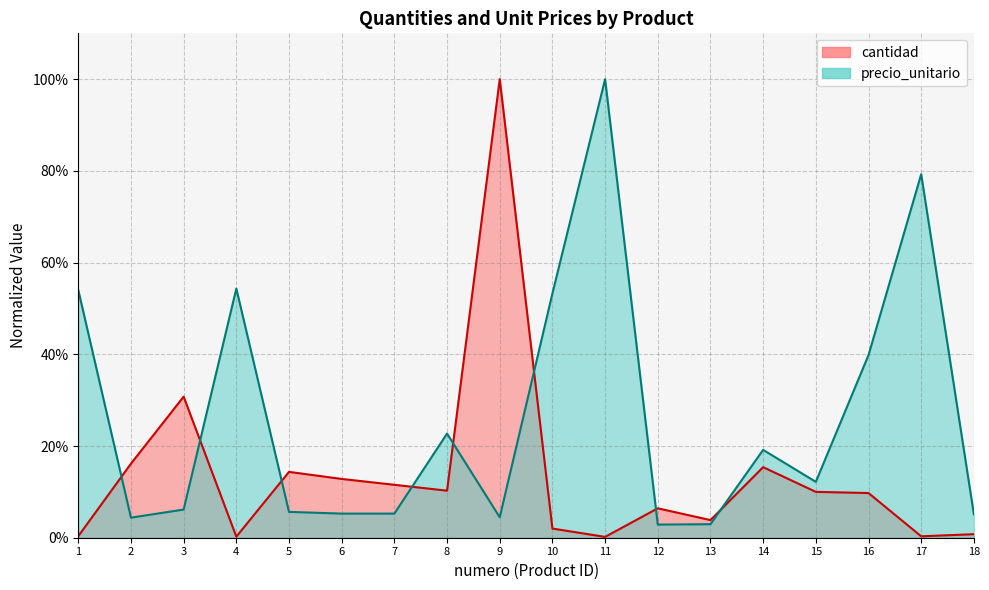

How many series are shown in this chart?

2